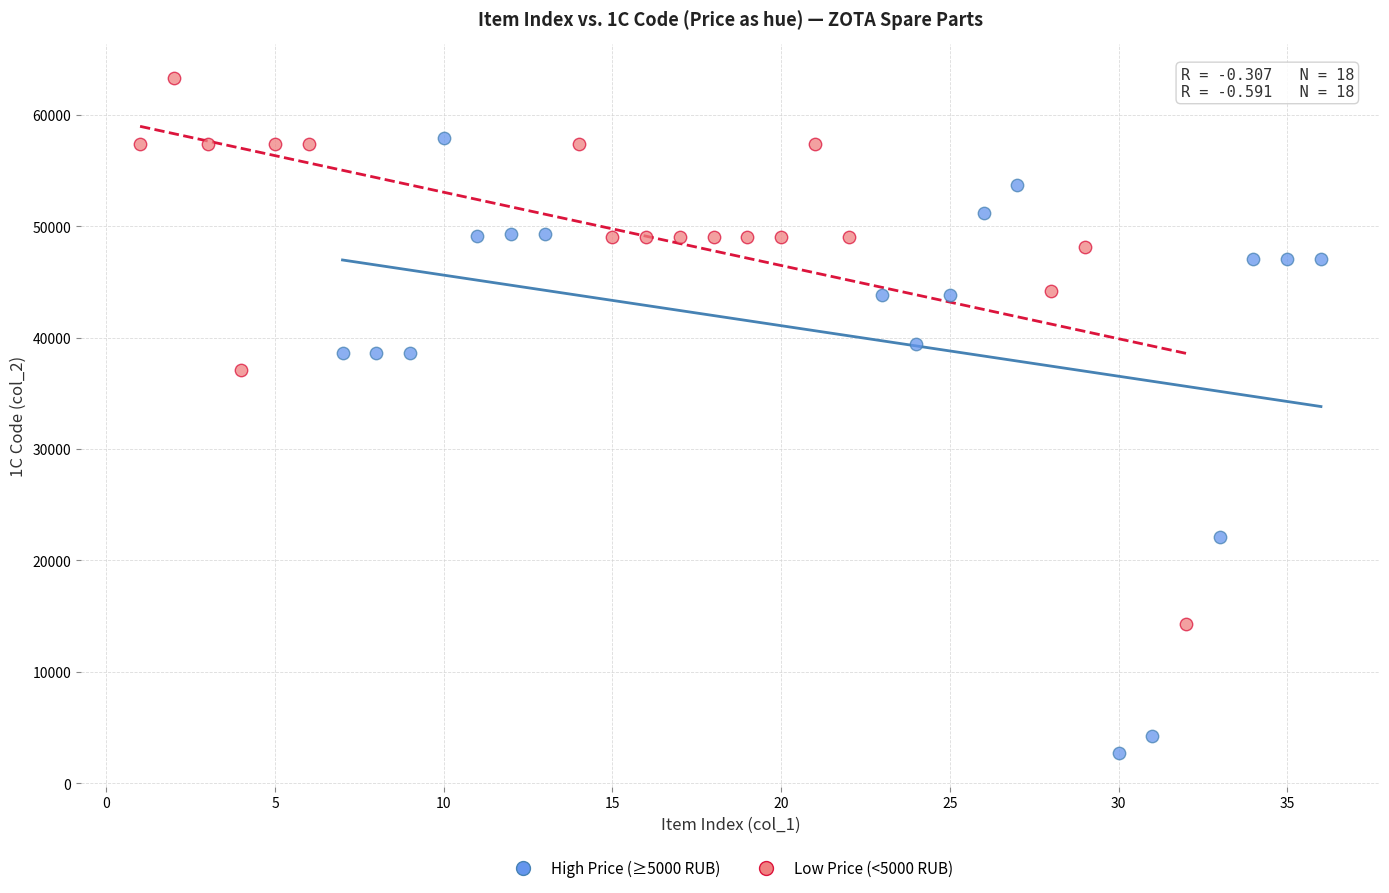

Which series has the largest Y range (max minus min)?

High Price (≥5000 RUB)